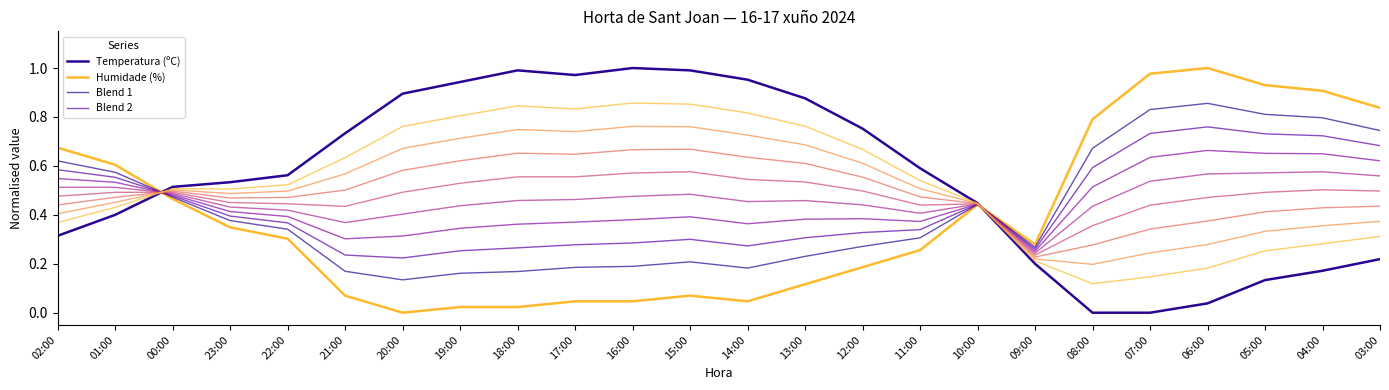

At which category is the sum across all series the highest?

06:00